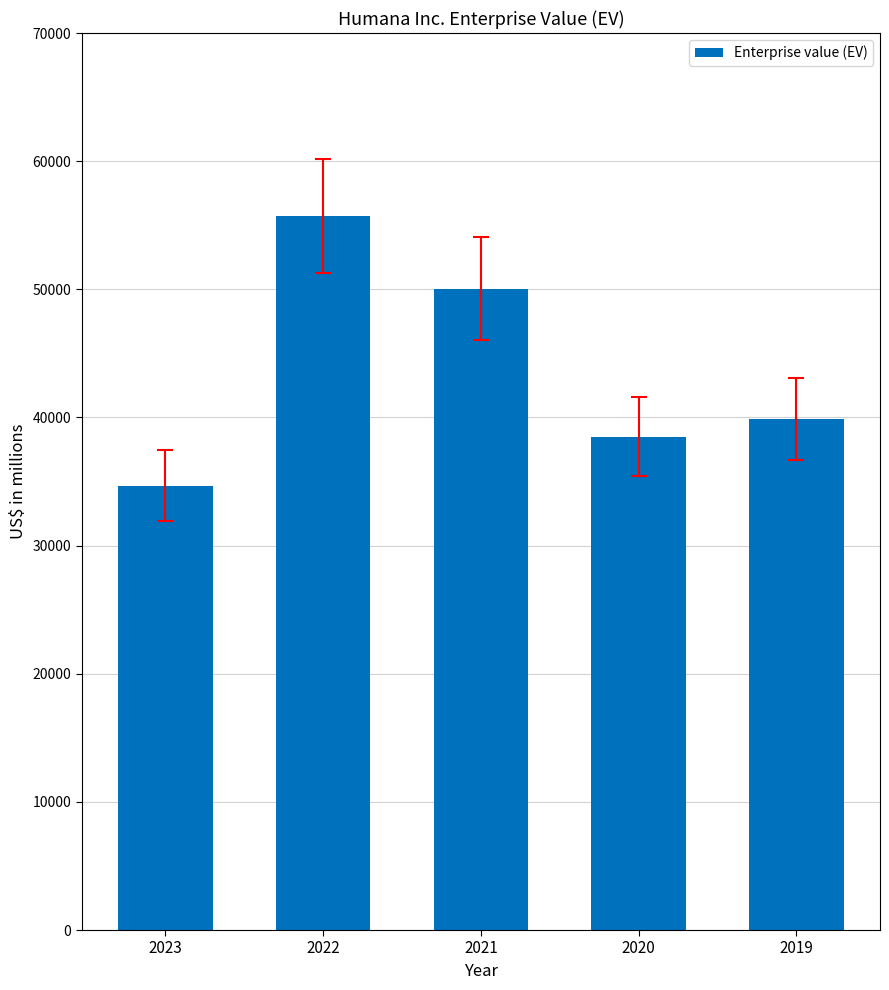

What is the value of the 1st bar from the left?

34660